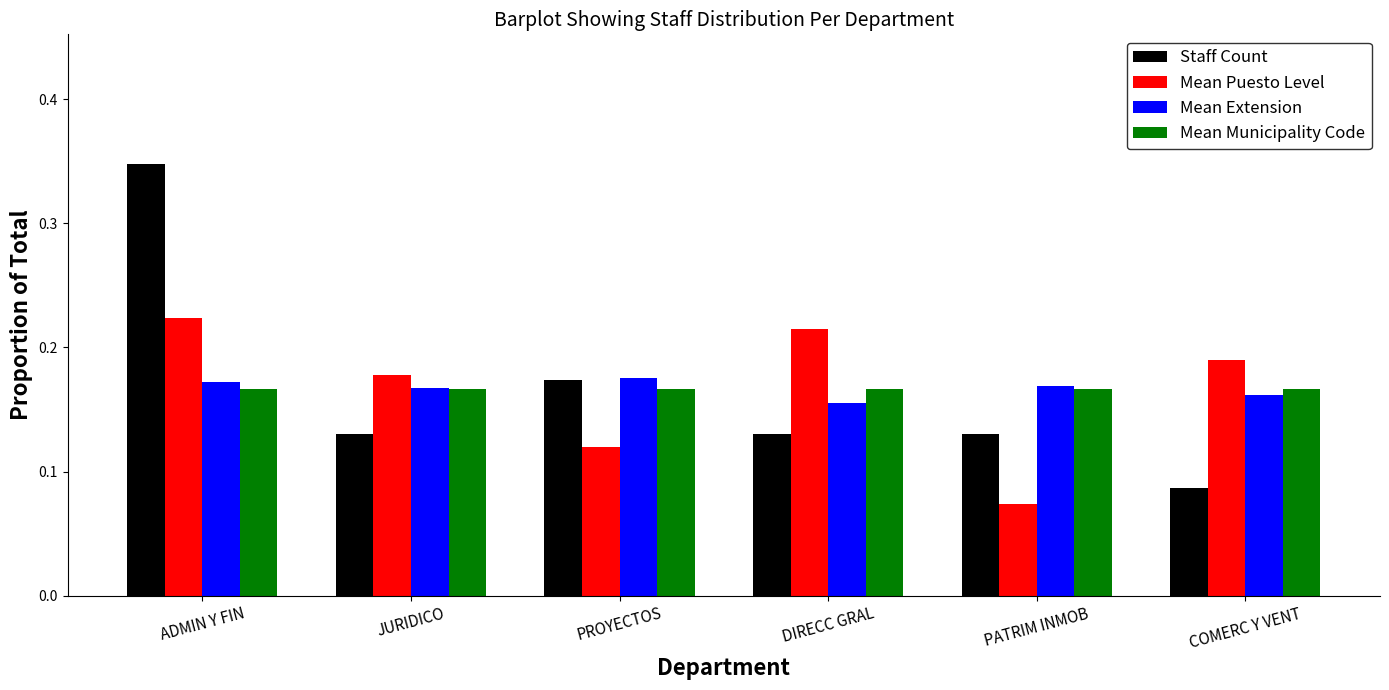

At how many categories does at least one series exceed 0?

6